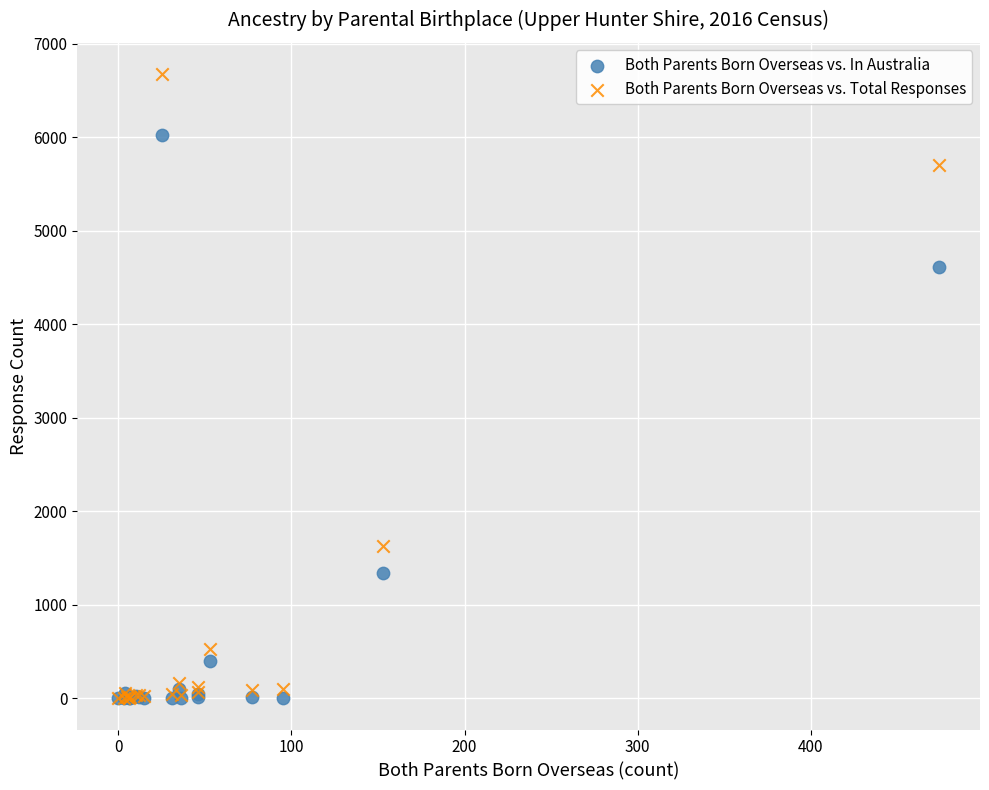

In the Both Parents Born Overseas vs. Total Responses series, what Y value is closest to 3337?

1631